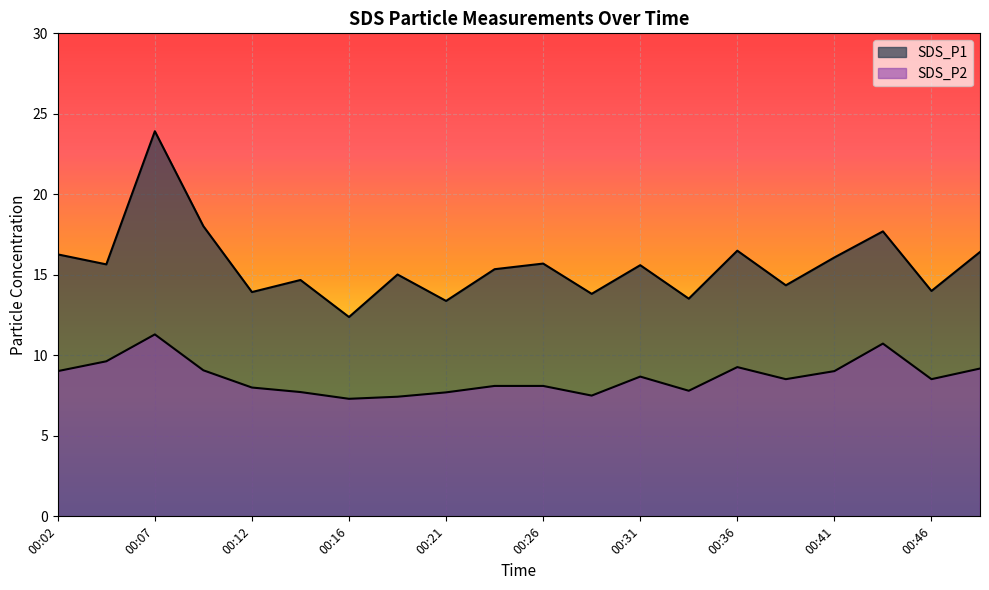

The SDS_P1 series shows 21.8 at 00:34. True or false?

False